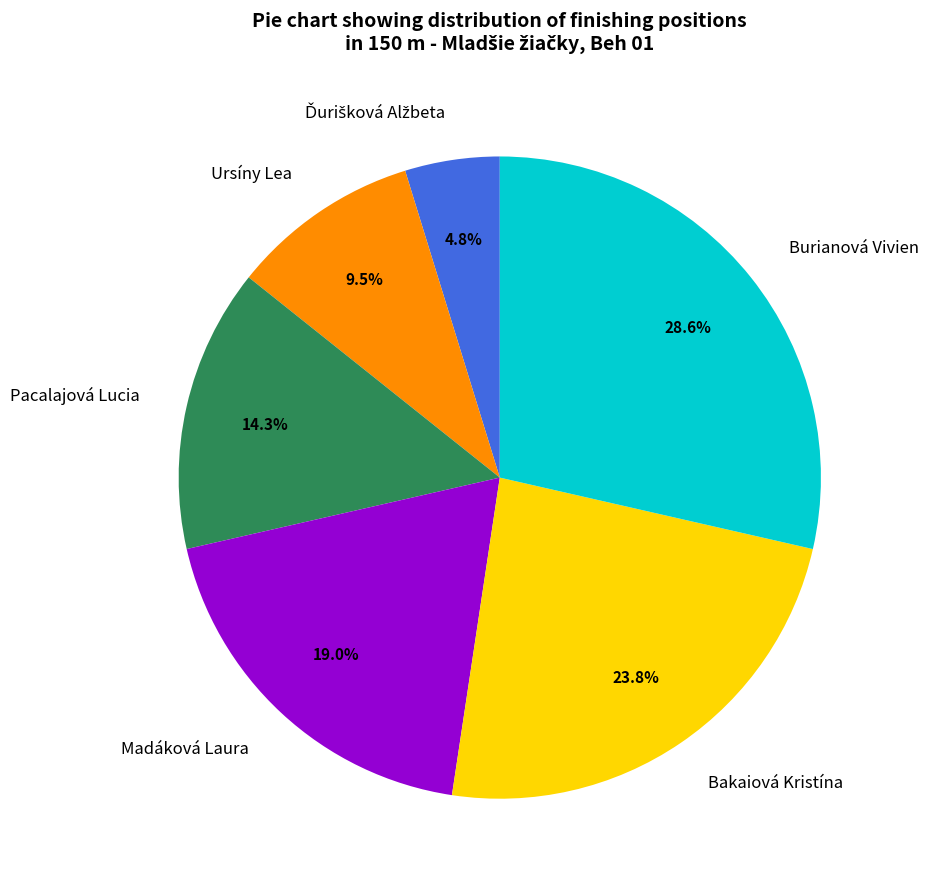

Which category has the biggest portion of the pie?

Burianová Vivien